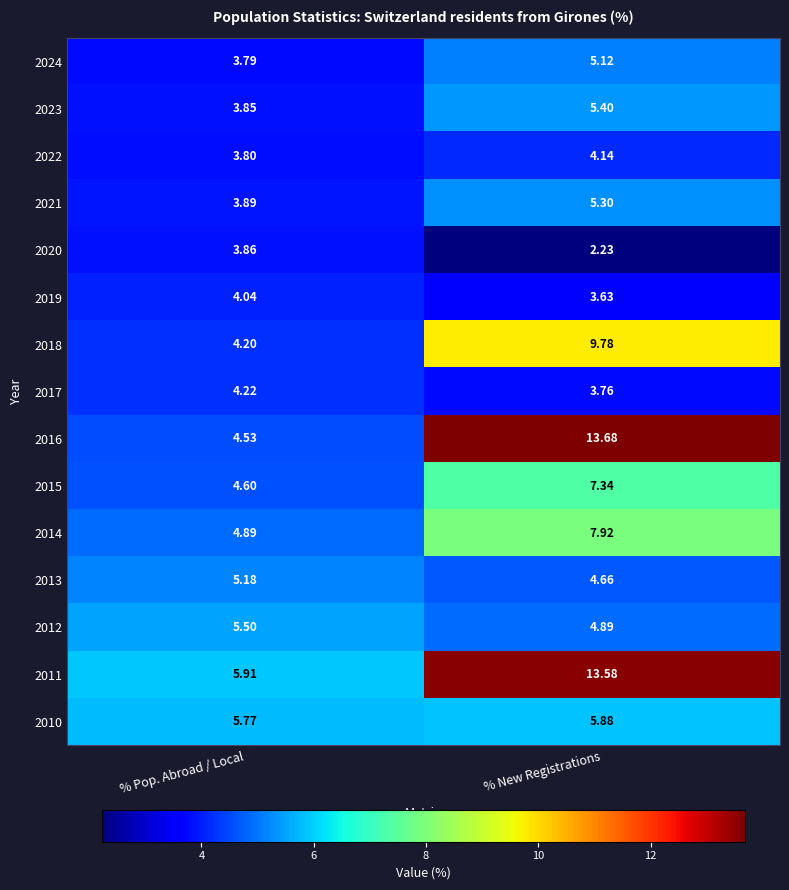

At which category is the sum across all series the highest?

% New Registrations